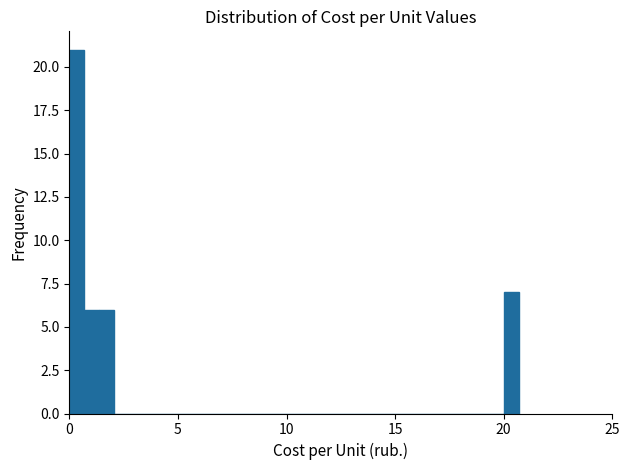

Around what value on the x-axis is the tallest bar? Give the approximate position of its centre, as read against the axis.

0.5